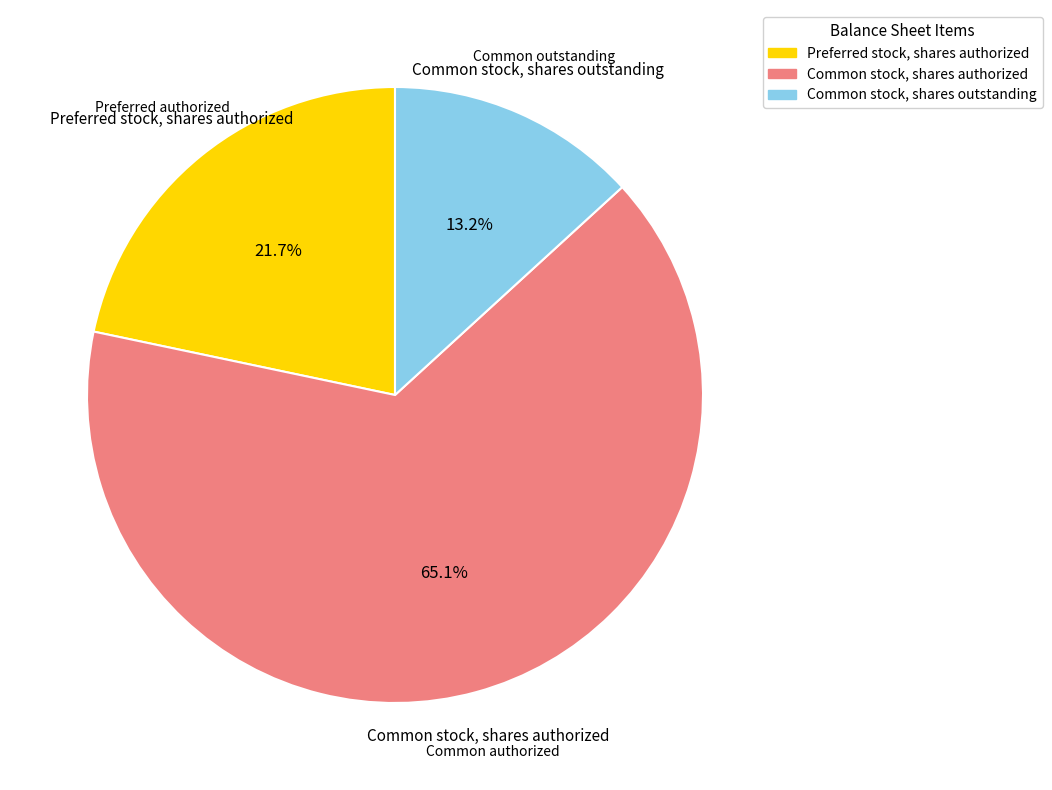

Between Common stock, shares outstanding and Preferred stock, shares authorized, which is larger?

Preferred stock, shares authorized